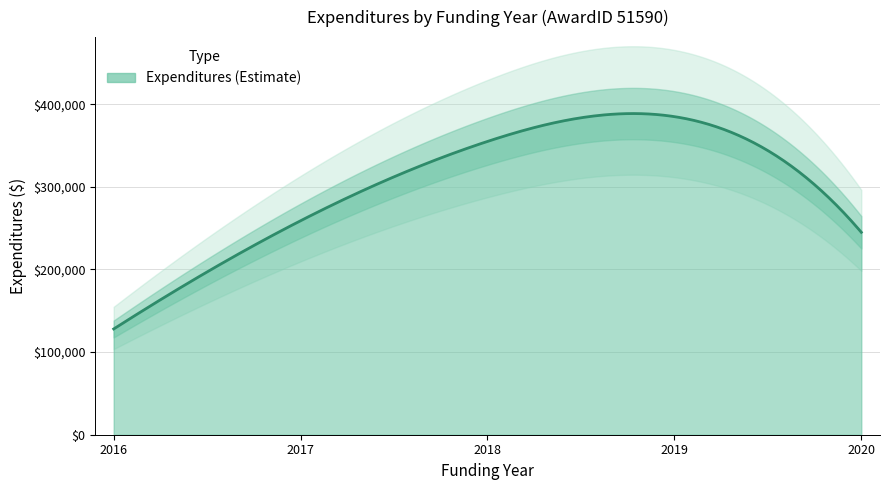

Between 2016 and 2020, which is larger?

2020